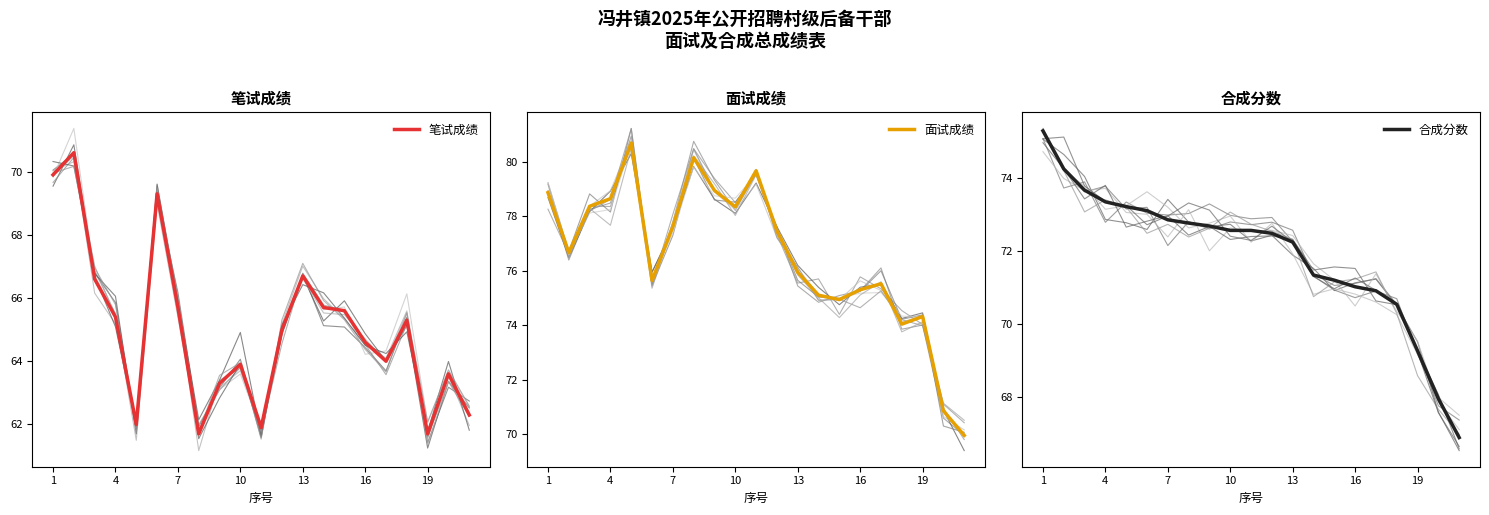

Which series has the largest total across all categories?

面试成绩